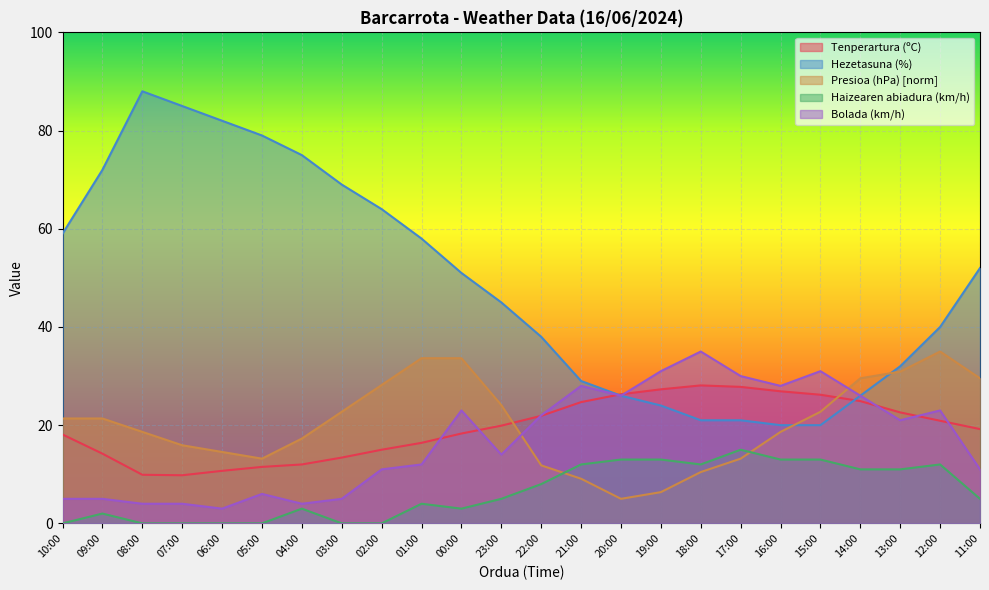

At how many categories does at least one series exceed 32?

16